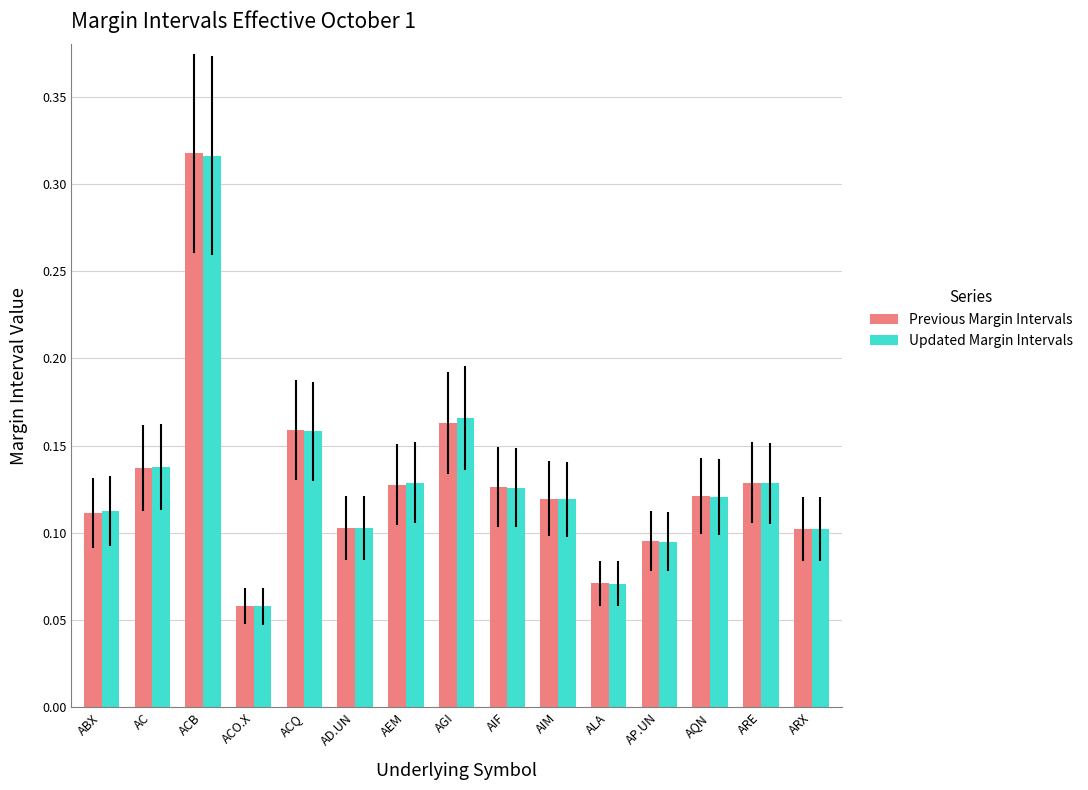

The value of Updated Margin Intervals at ACO.X is 0.1. True or false?

True